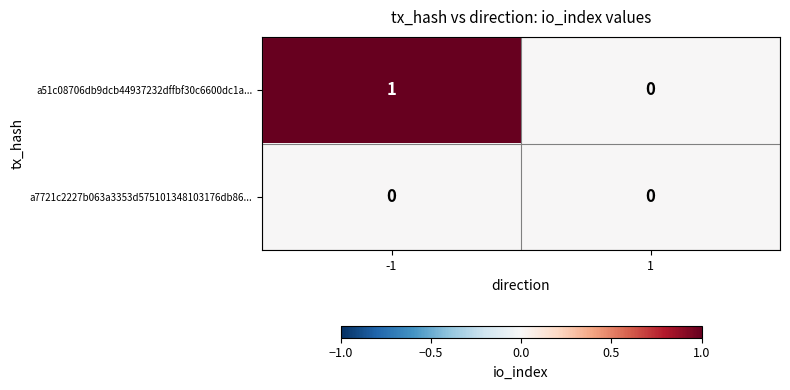

List the labels in order of a51c08706db9dcb44937232dffbf30c6600dc1a... value, largest first.

-1, 1